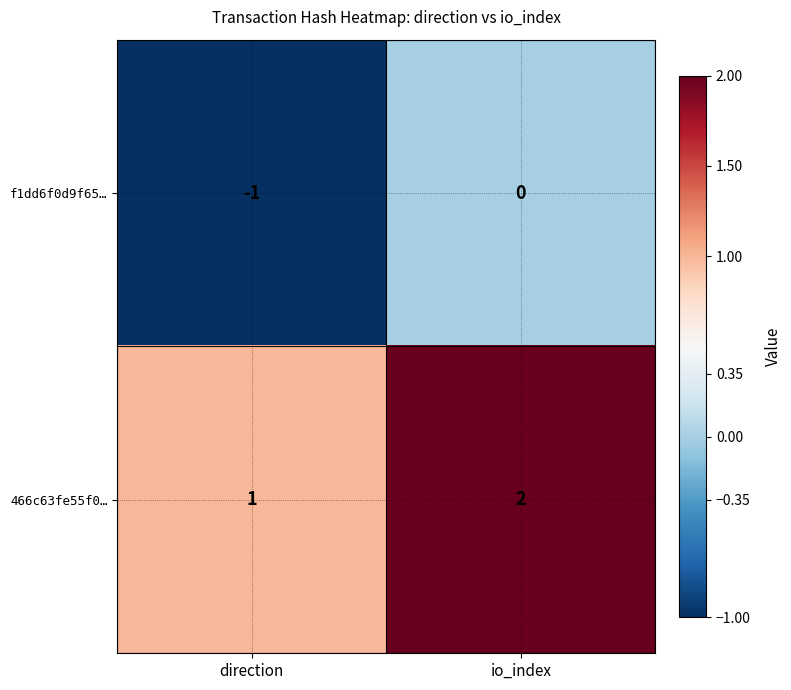

At which category is the sum across all series the highest?

io_index